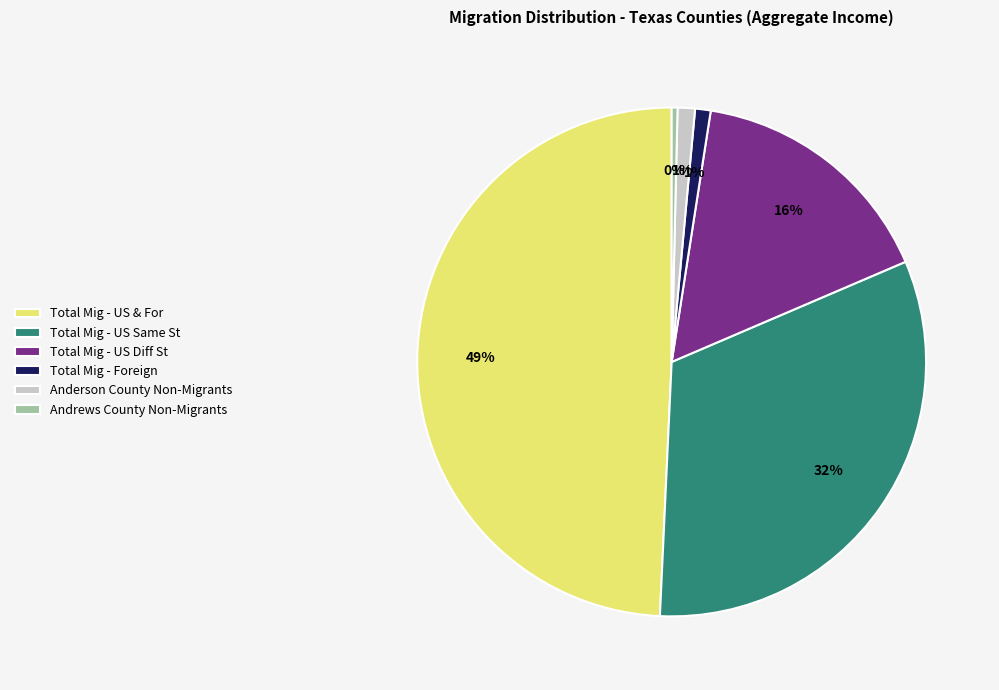

Is there any slice that represents more than half of the pie?

No